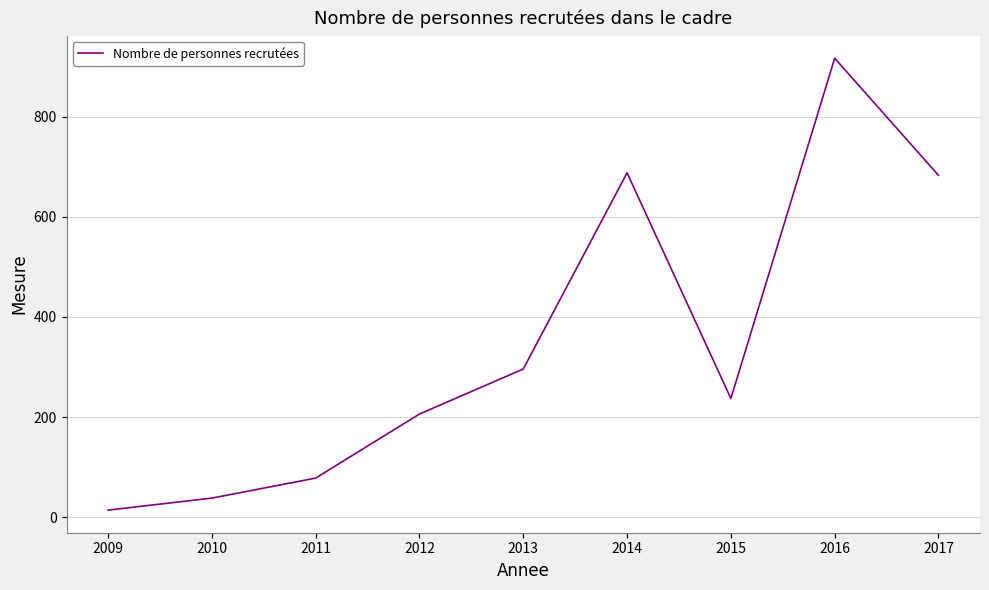

What is the change in value from 2011 to 2015?

+159